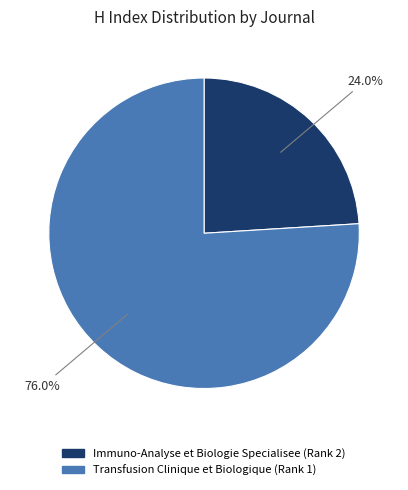

Is Transfusion Clinique et Biologique (Rank 1) the majority of the pie?

Yes